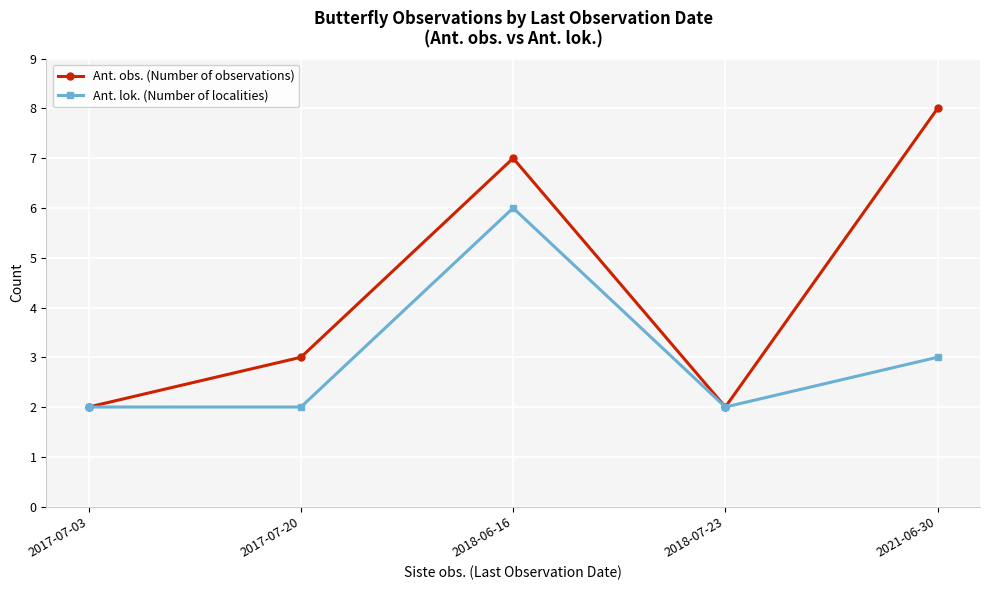

At which label does Ant. lok. (Number of localities) reach its peak?

2018-06-16